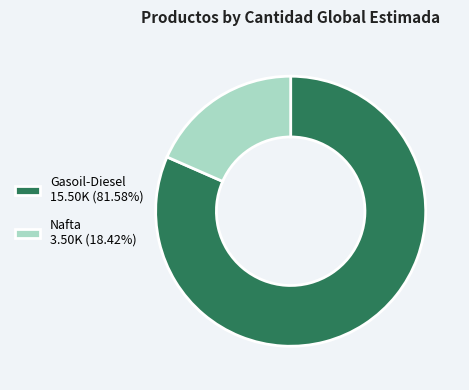

Does Gasoil-Diesel 15.50K (81.58%) account for over 50% of the chart?

Yes